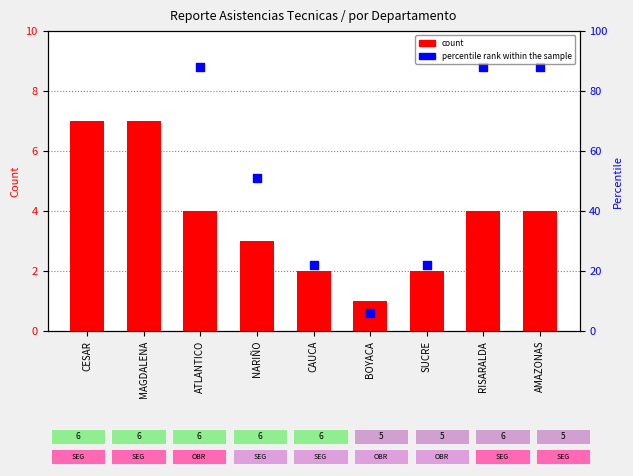

Which has a higher value, BOYACA or CESAR?

CESAR